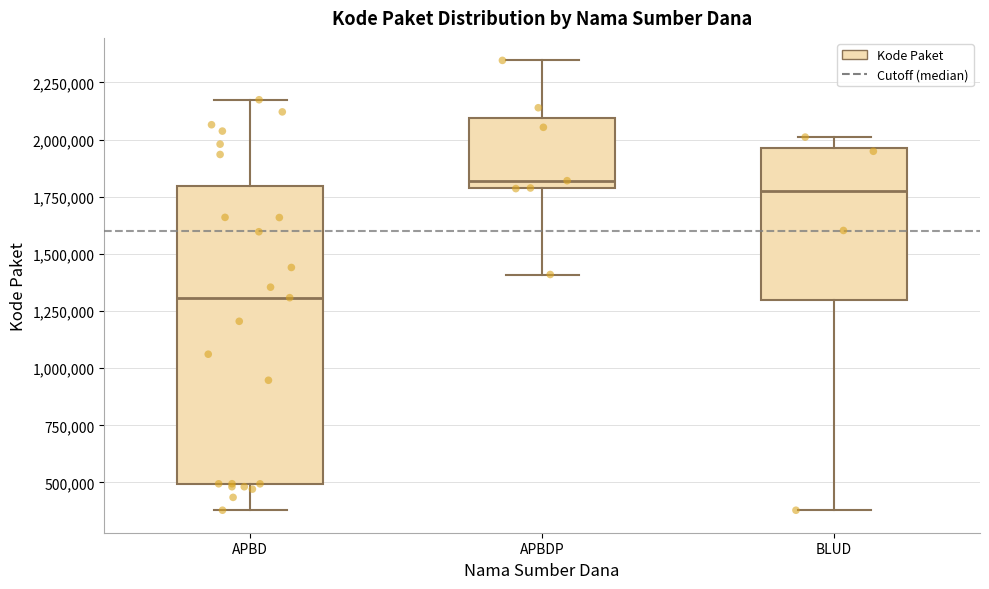

Reading left to right, transcribe this box plot: for each box, give where its median line is, the range the box spans, and where its two whiskers end, as read against the y-axis. The values are not printed on the chart, so give them approximately, as read against the axis.

APBD: median 1300000, box 500000 to 1800000, whiskers 400000 to 2150000
APBDP: median 1800000 (just above the box's lower edge), box 1800000 to 2100000, whiskers 1400000 to 2350000
BLUD: median 1800000, box 1300000 to 1950000, whiskers 400000 to 2000000